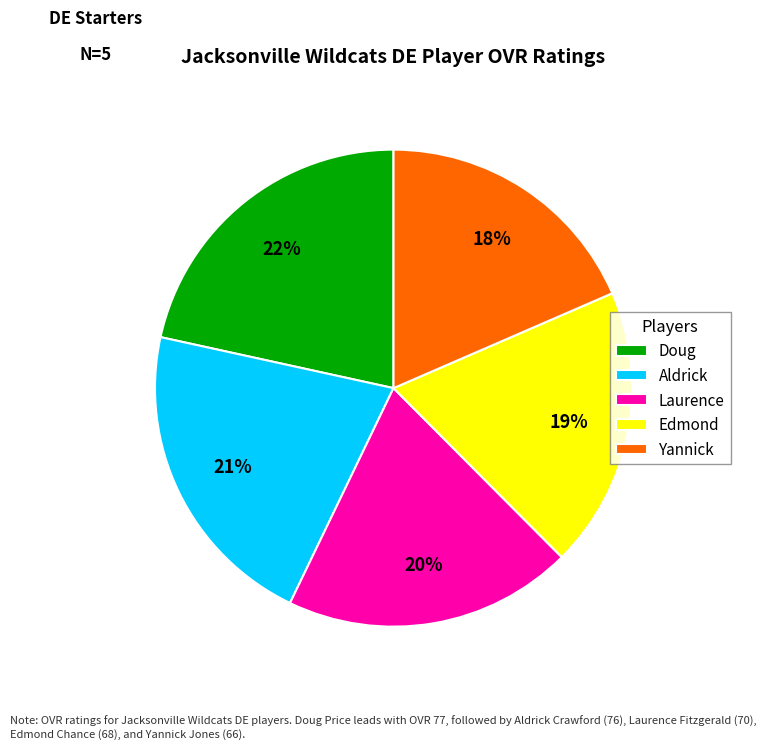

How many segments does this pie chart have?

5